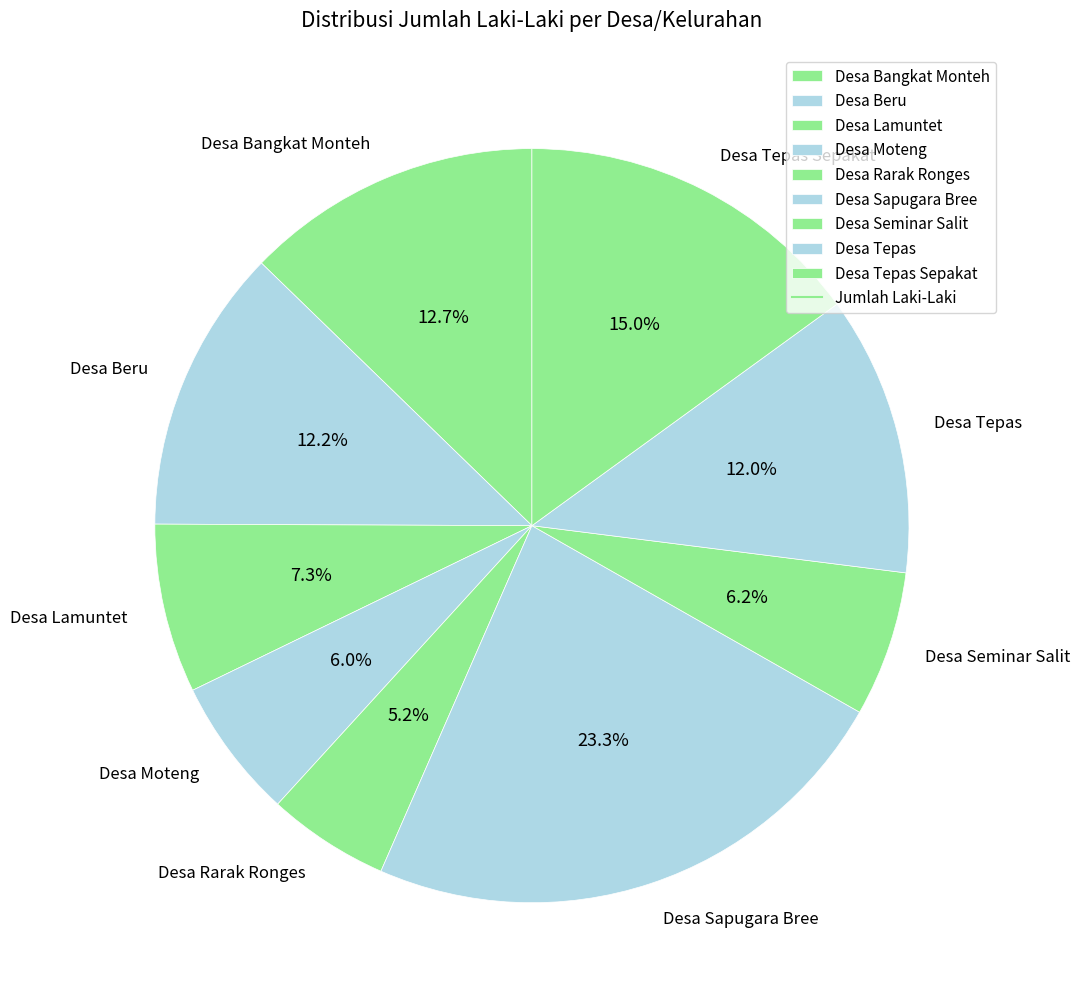

What is the largest slice in the pie chart?

Desa Sapugara Bree